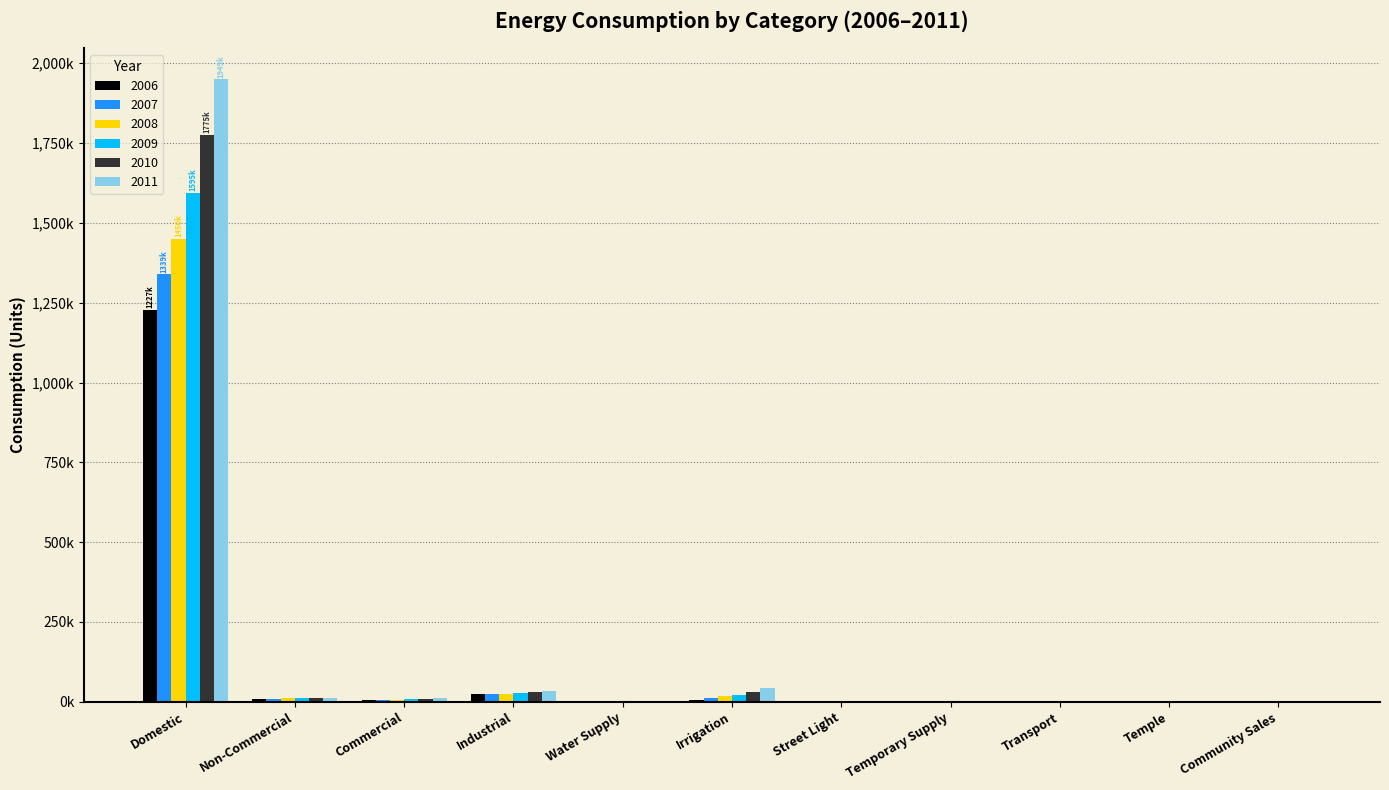

What are all the series names shown in the legend?

2006, 2007, 2008, 2009, 2010, 2011